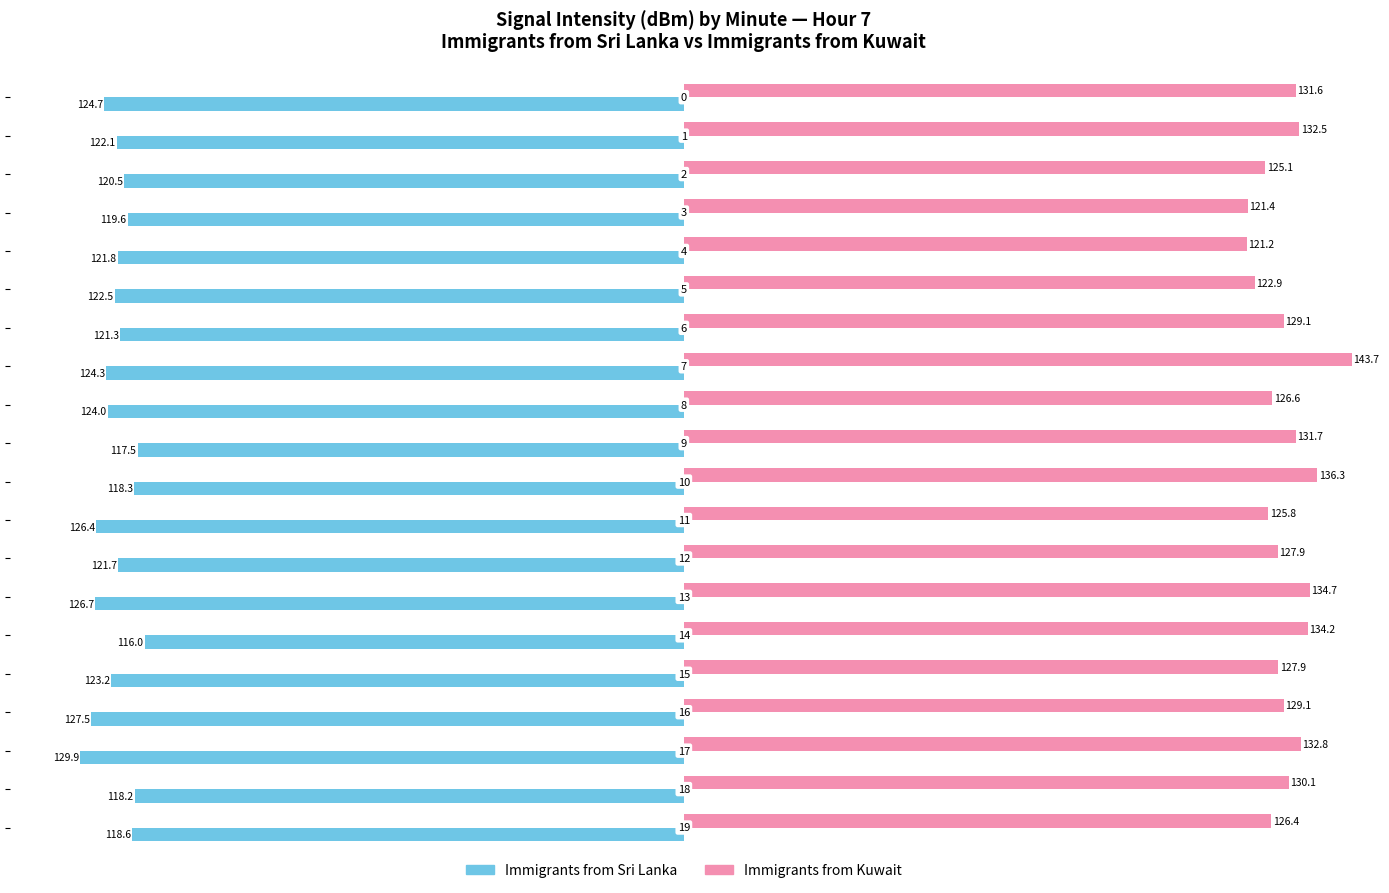

Which series has the largest total across all categories?

Immigrants from Kuwait